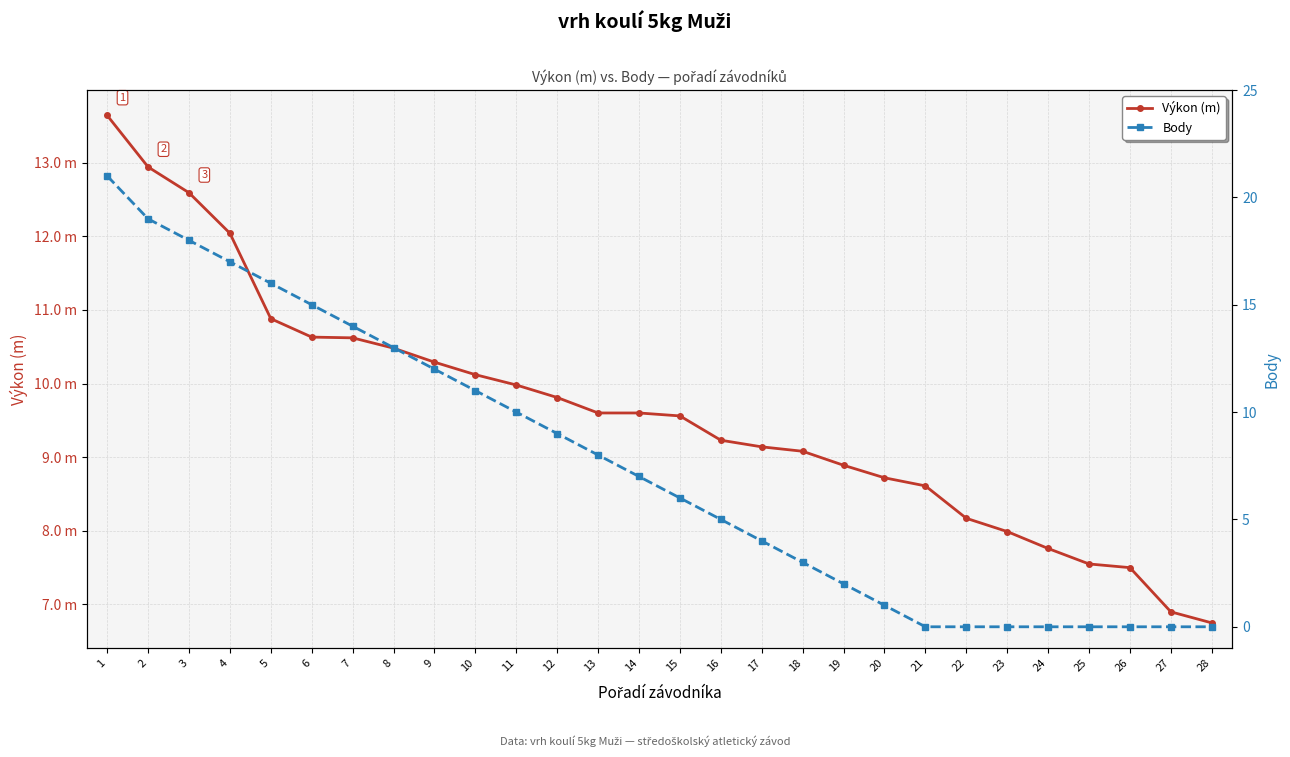

What is the difference between the highest and lowest values at 2?

6.1